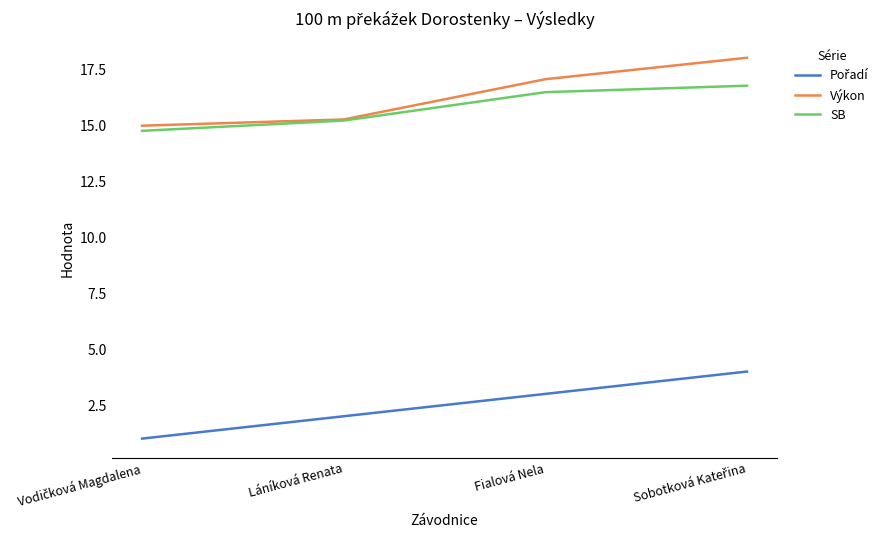

What is the smallest value displayed?

1.0